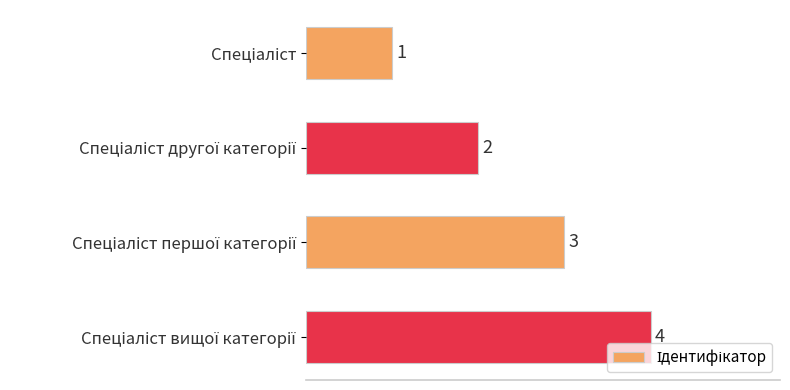

What is the value of the 3rd bar from the top?

3